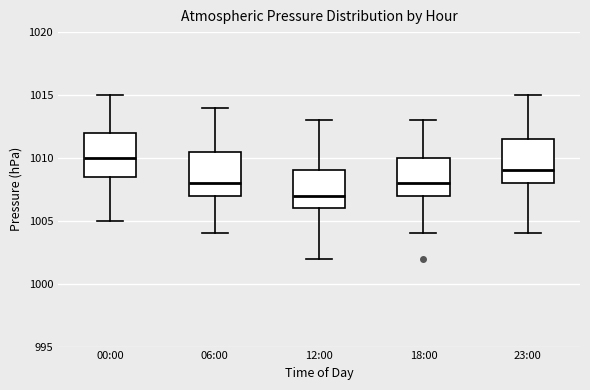

Reading left to right, read every box against the y-axis: the position of its median line, the range the box covers, and the ends of its whiskers. The values are not printed on the chart, so give them approximately, as read against the axis.

00:00: median 1010.0, box 1008.5 to 1012.0, whiskers 1005.0 to 1015.0
06:00: median 1008.0, box 1007.0 to 1010.5, whiskers 1004.0 to 1014.0
12:00: median 1007.0, box 1006.0 to 1009.0, whiskers 1002.0 to 1013.0
18:00: median 1008.0, box 1007.0 to 1010.0, whiskers 1004.0 to 1013.0
23:00: median 1009.0, box 1008.0 to 1011.5, whiskers 1004.0 to 1015.0